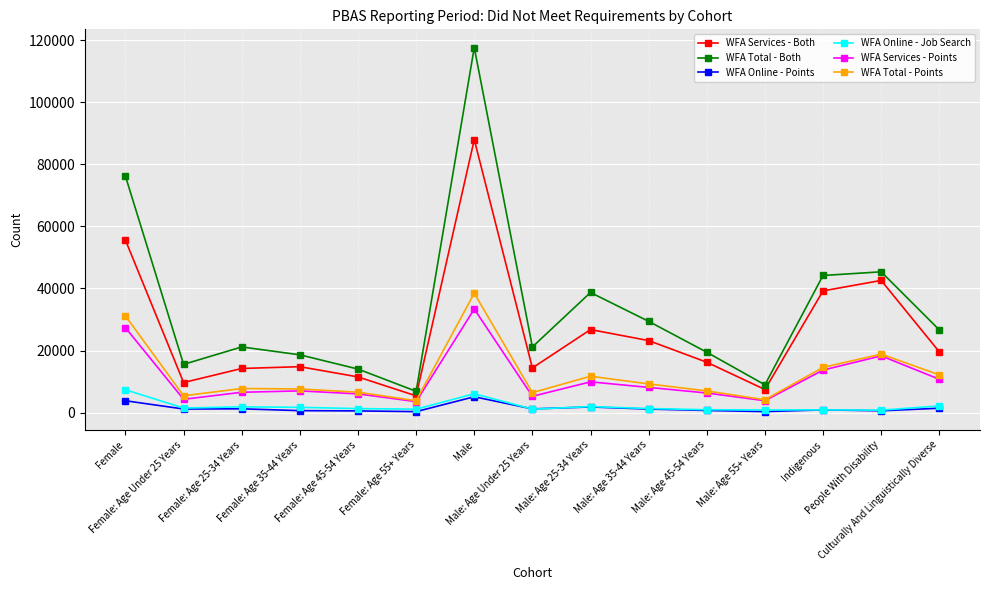

True or false: WFA Online - Points and WFA Services - Points intersect in this chart.

False